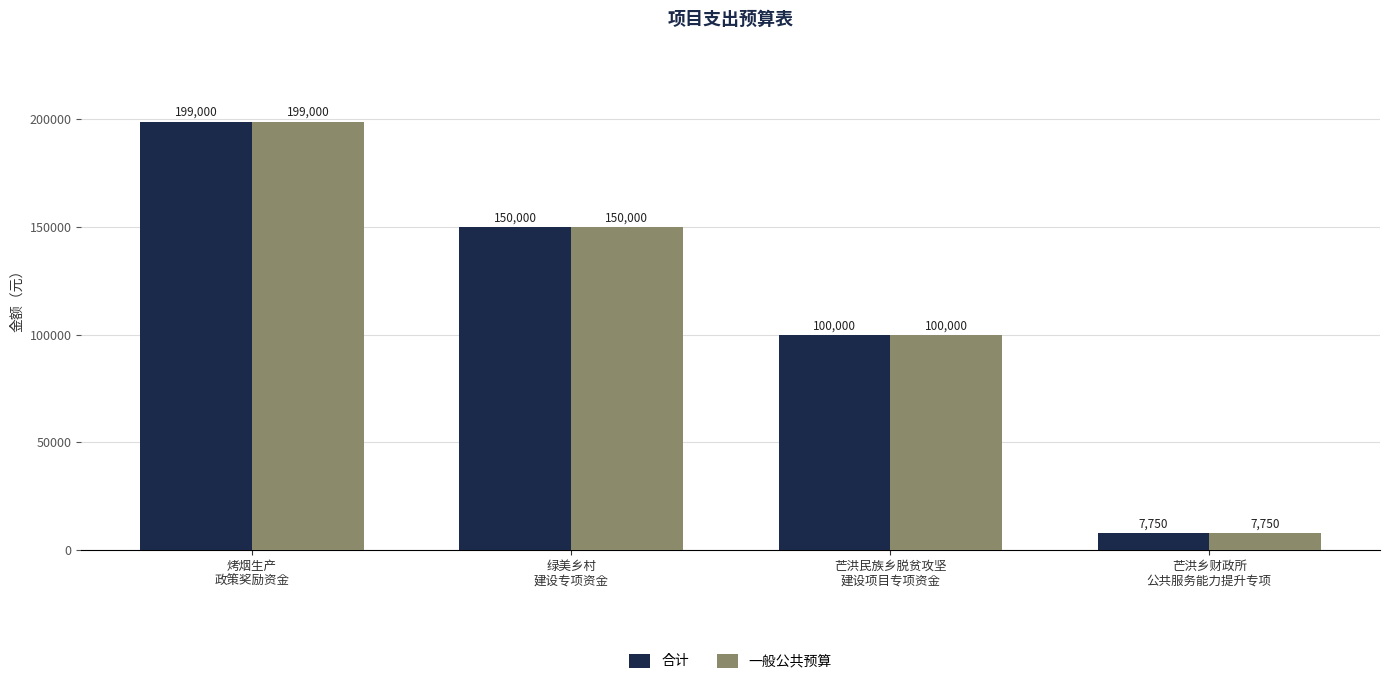

The 合计 series shows 342001 at 烤烟生产
政策奖励资金. True or false?

False